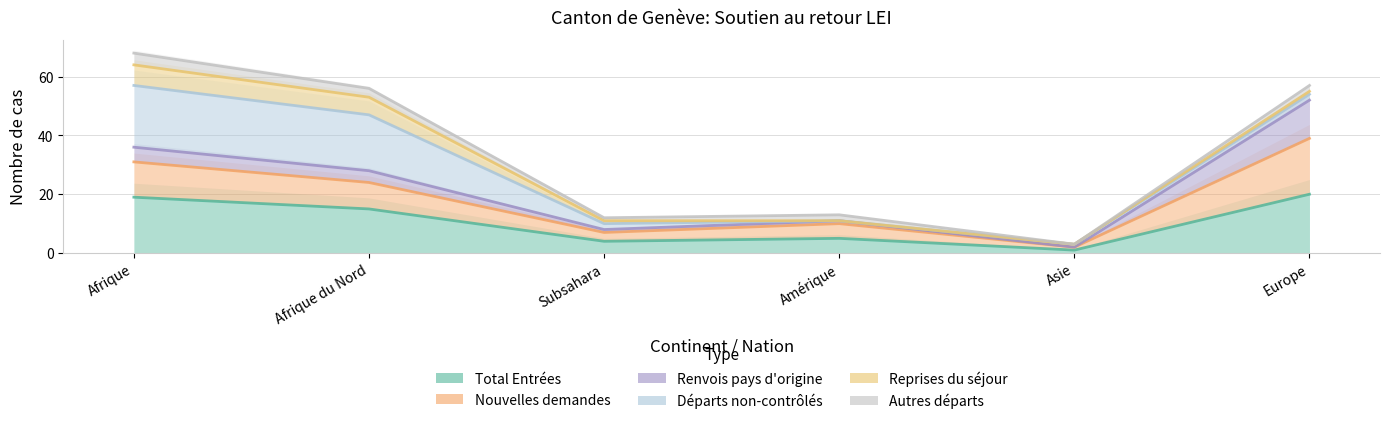

What is the sum of all Renvois pays d'origine values?

137